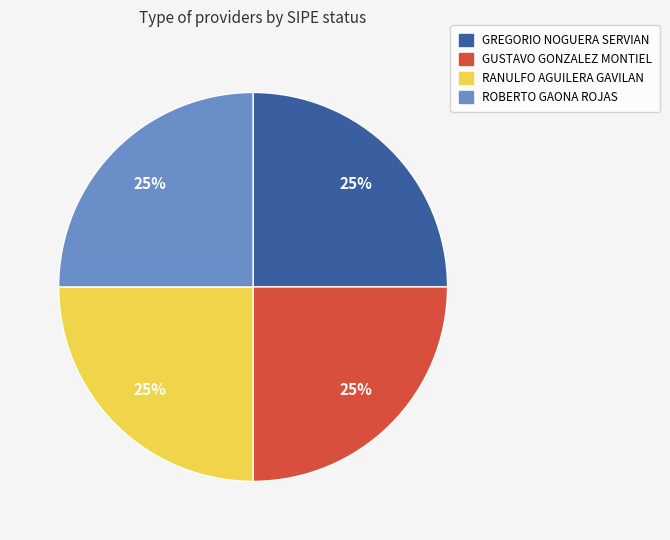

To the nearest percent, what is the average slice percentage?

25%